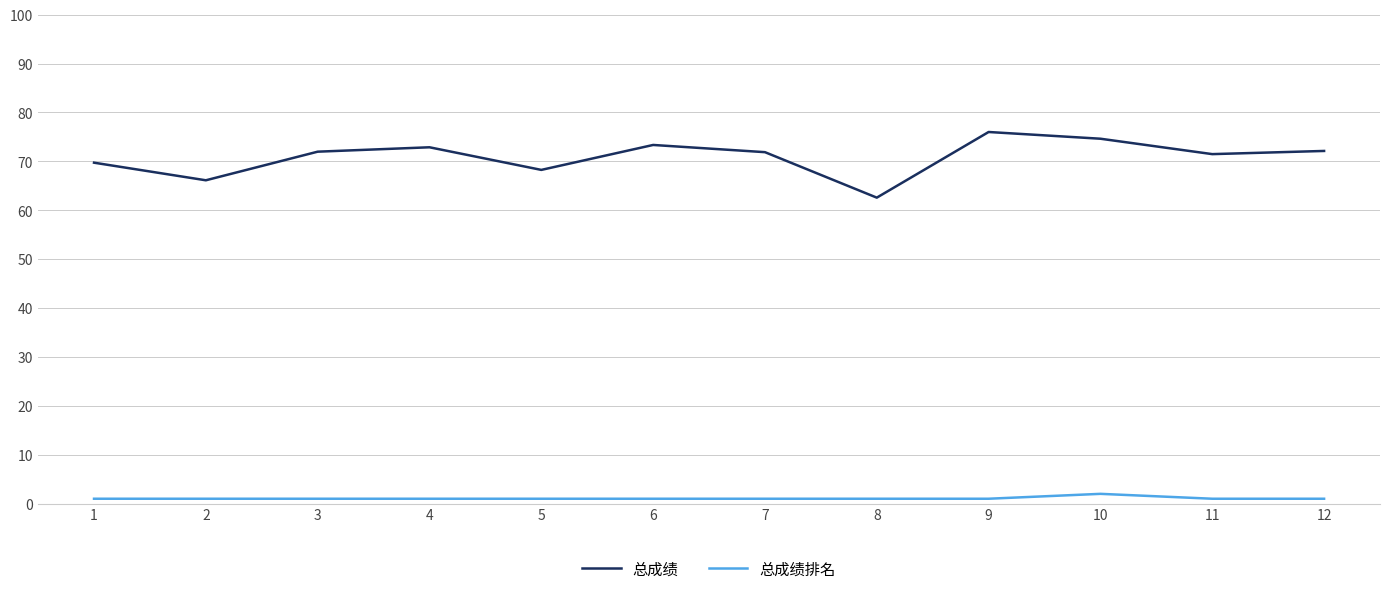

What is the difference between the maximum and minimum values in the 总成绩 series?

13.4